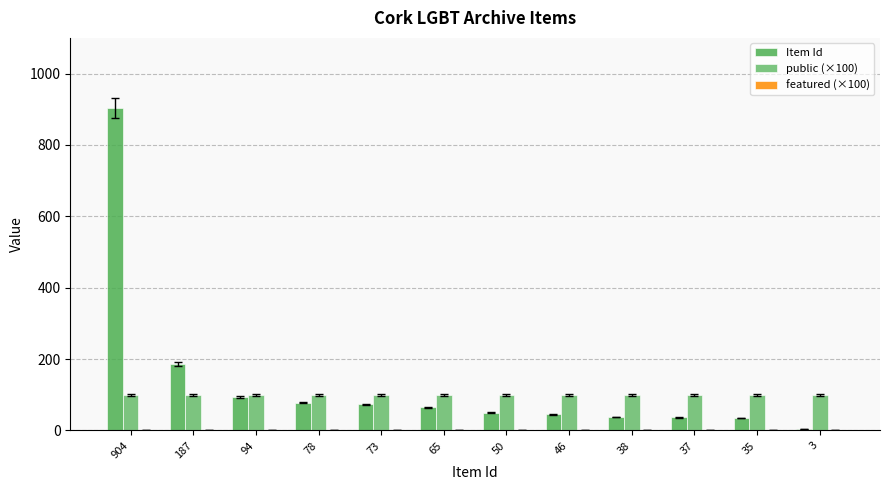

Between 94 and 46, which series saw the biggest shift?

Item Id